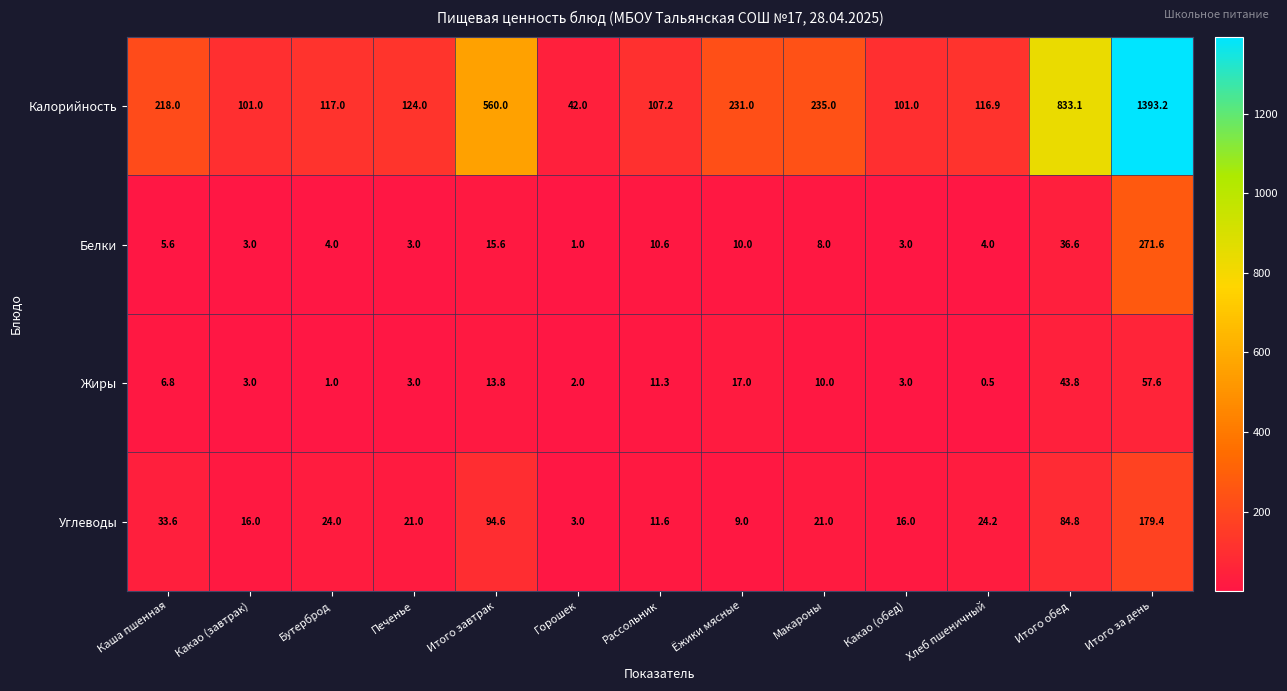

The Белки series shows 3.0 at Печенье. True or false?

True